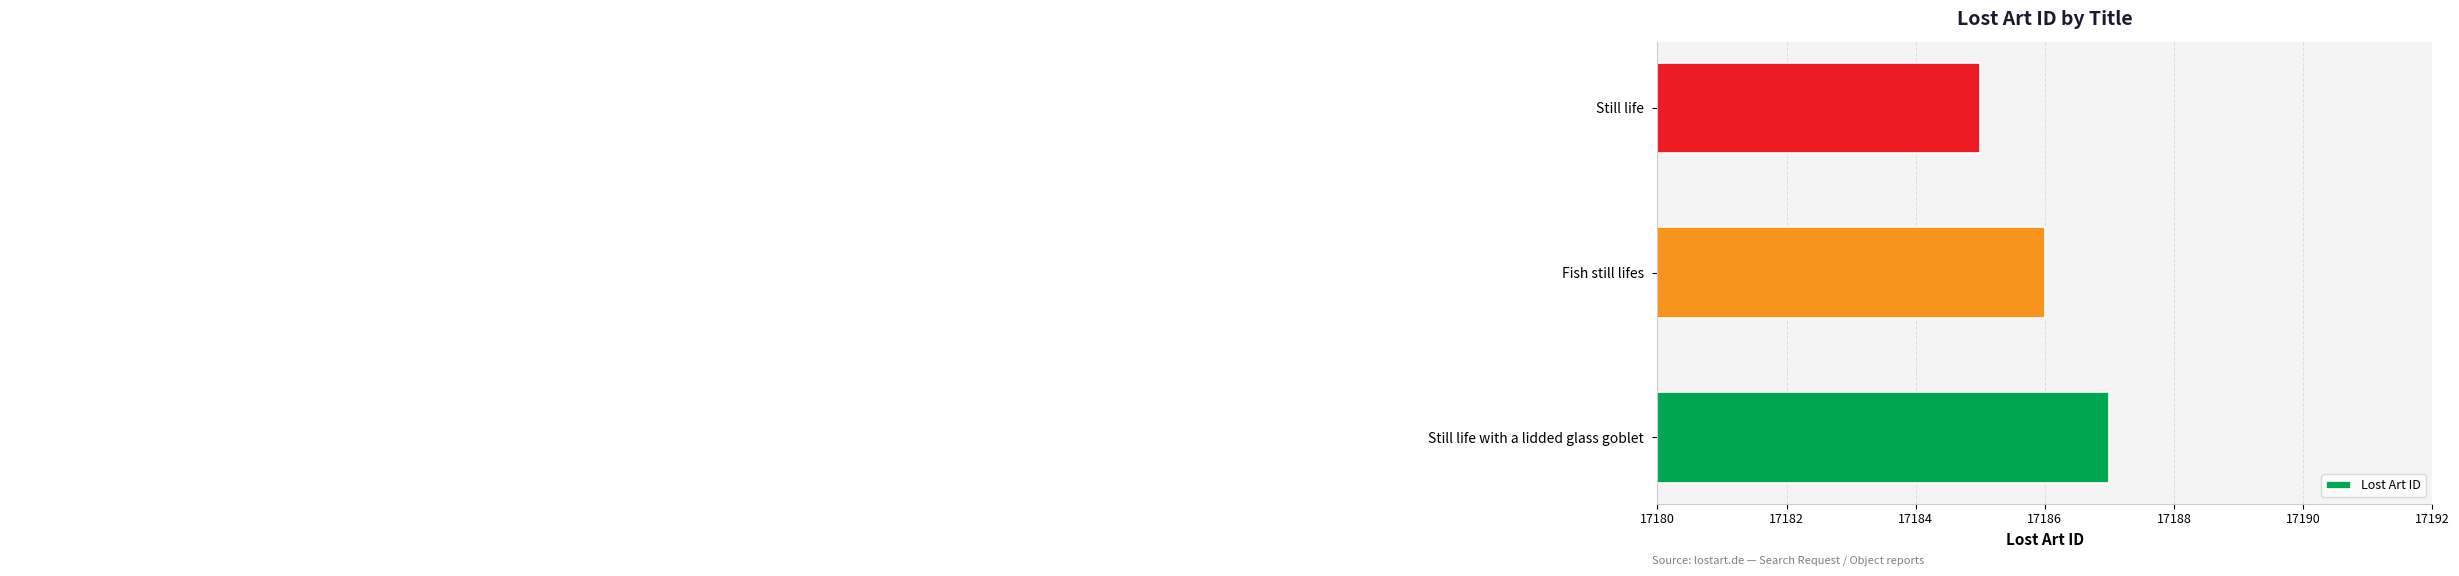

Is it true that the value at Still life is 17185?

True